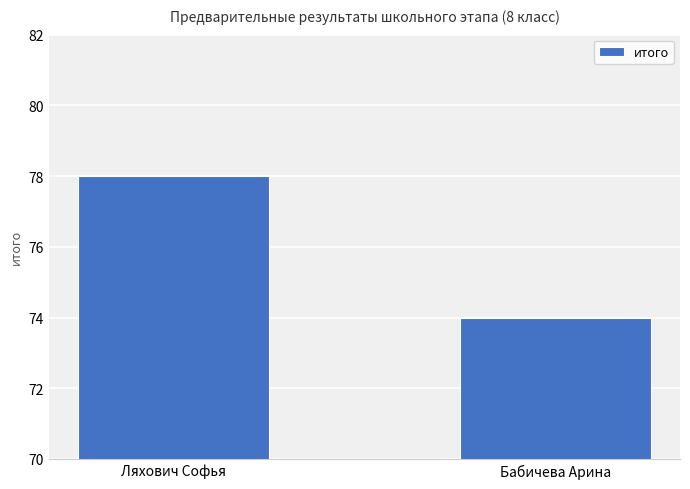

What is the change in value from Ляхович Софья to Бабичева Арина?

-4